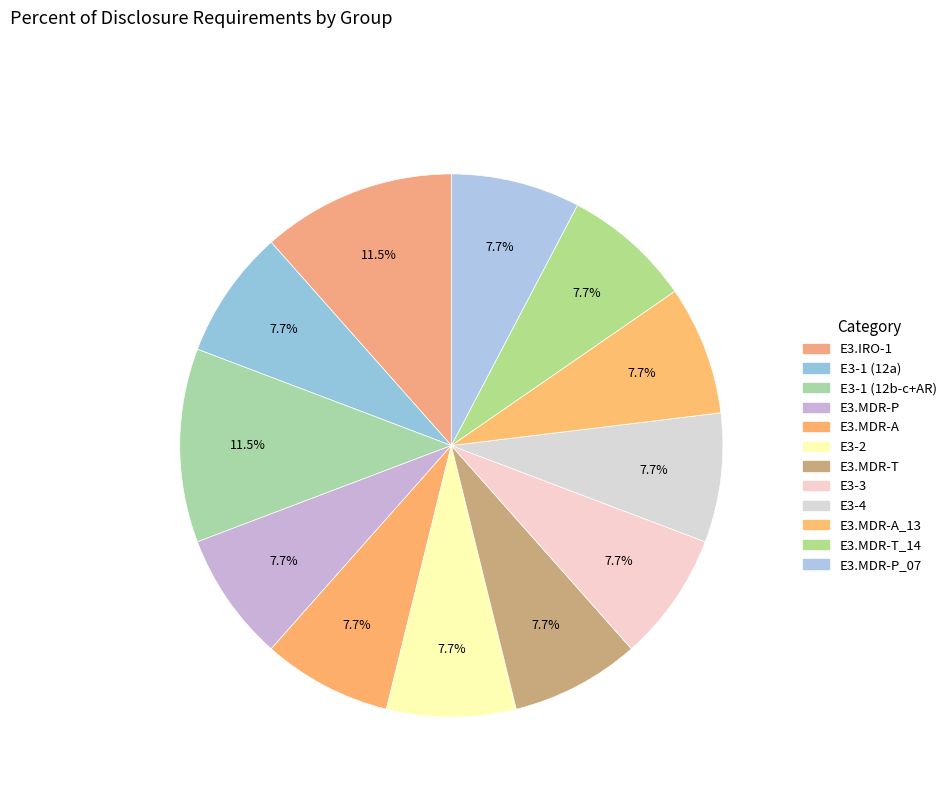

Is there any slice that represents more than half of the pie?

No